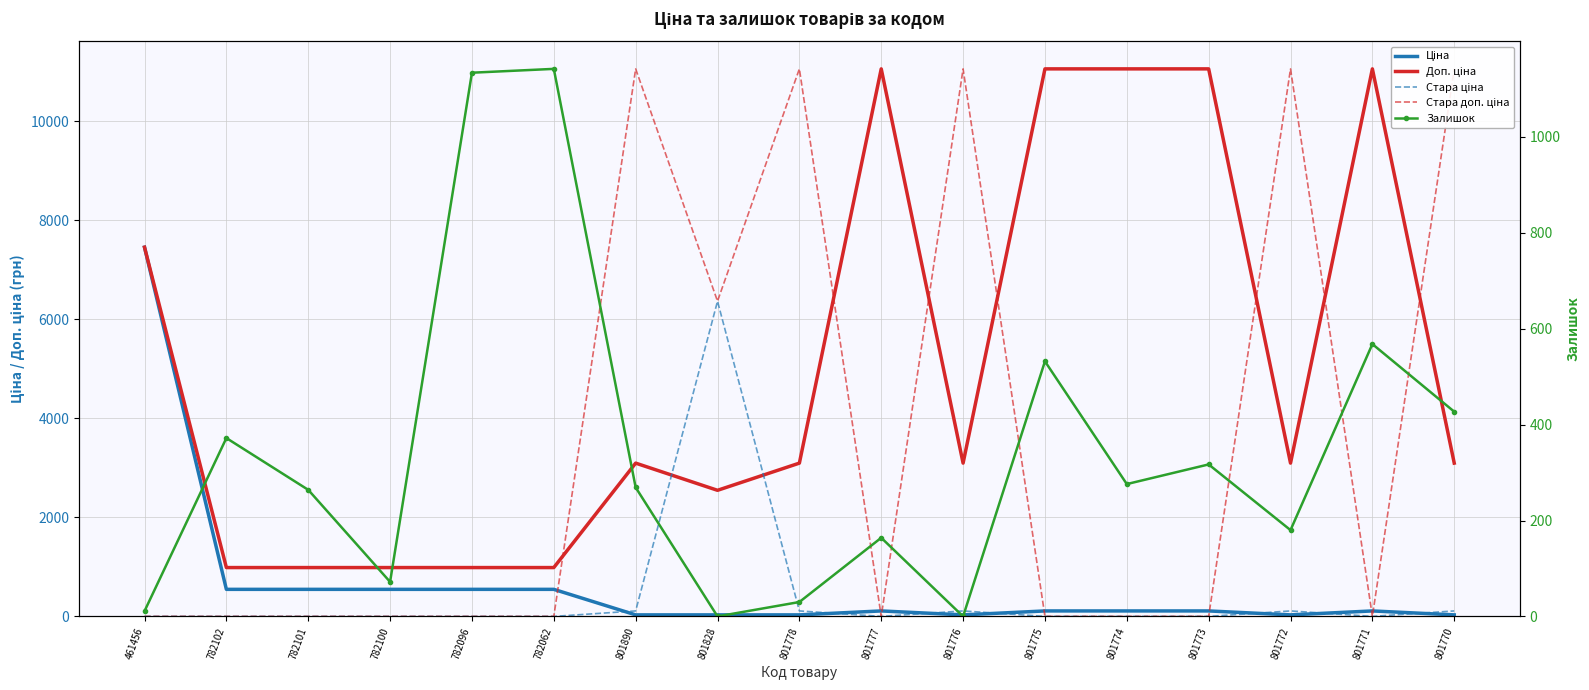

List the labels in order of Ціна value, smallest first.

801890, 801828, 801778, 801776, 801772, 801770, 801777, 801775, 801774, 801773, 801771, 782102, 782101, 782100, 782096, 782062, 461456